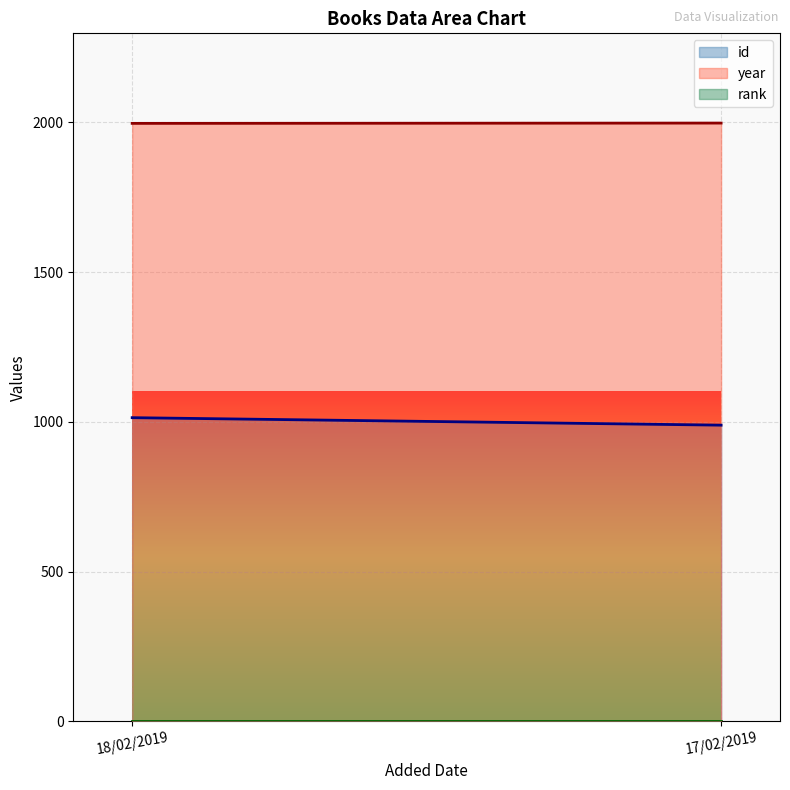

What is the label of the 2nd point from the right?

18/02/2019